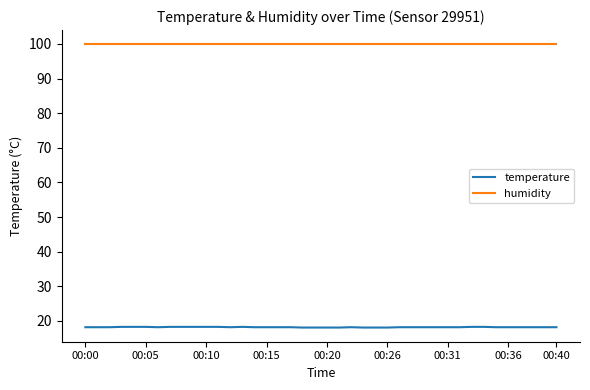

Count the temperature values in the range 18 to 19.

40